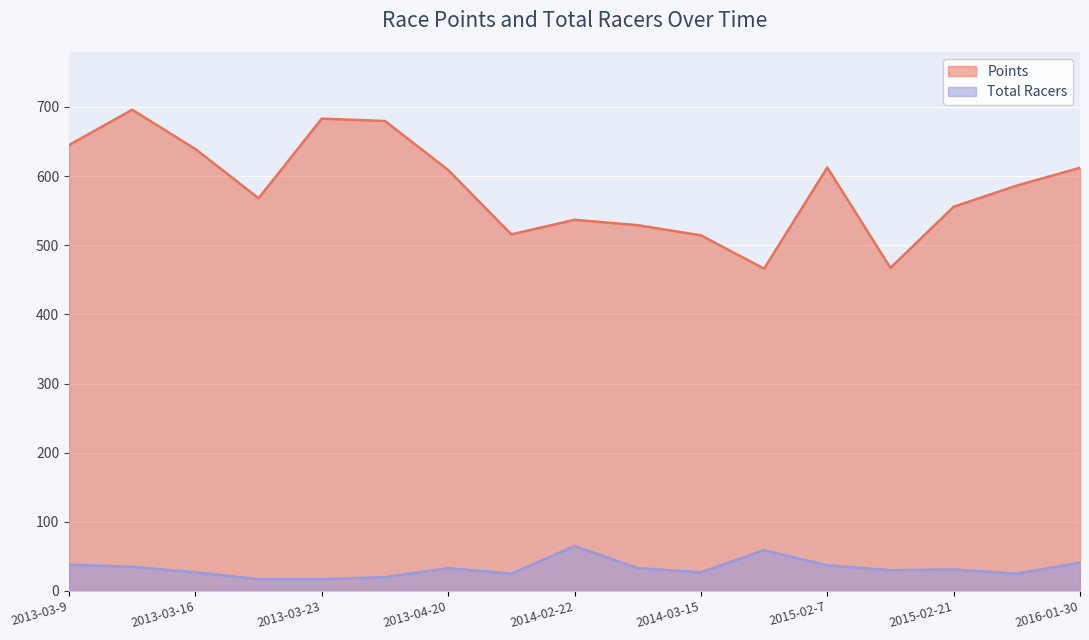

Reading left to right, list all the values displayed in this chart.

Points: 2013-03-9=645.0	2013-03-10=696.0	2013-03-16=639.2	2013-03-17=568.0	2013-03-23=683.1	2013-03-24=679.7	2013-04-20=608.9	2013-04-21=515.8	2014-02-22=536.9	2014-03-9=529.0	2014-03-15=514.4	2014-03-30=466.2	2015-02-7=612.5	2015-02-8=467.3	2015-02-21=555.7	2015-02-22=586.4	2016-01-30=612.0
Total Racers: 2013-03-9=38.0	2013-03-10=35.0	2013-03-16=27.0	2013-03-17=17.0	2013-03-23=17.0	2013-03-24=20.0	2013-04-20=33.0	2013-04-21=25.0	2014-02-22=65.0	2014-03-9=33.0	2014-03-15=27.0	2014-03-30=59.0	2015-02-7=37.0	2015-02-8=30.0	2015-02-21=31.0	2015-02-22=25.0	2016-01-30=41.0